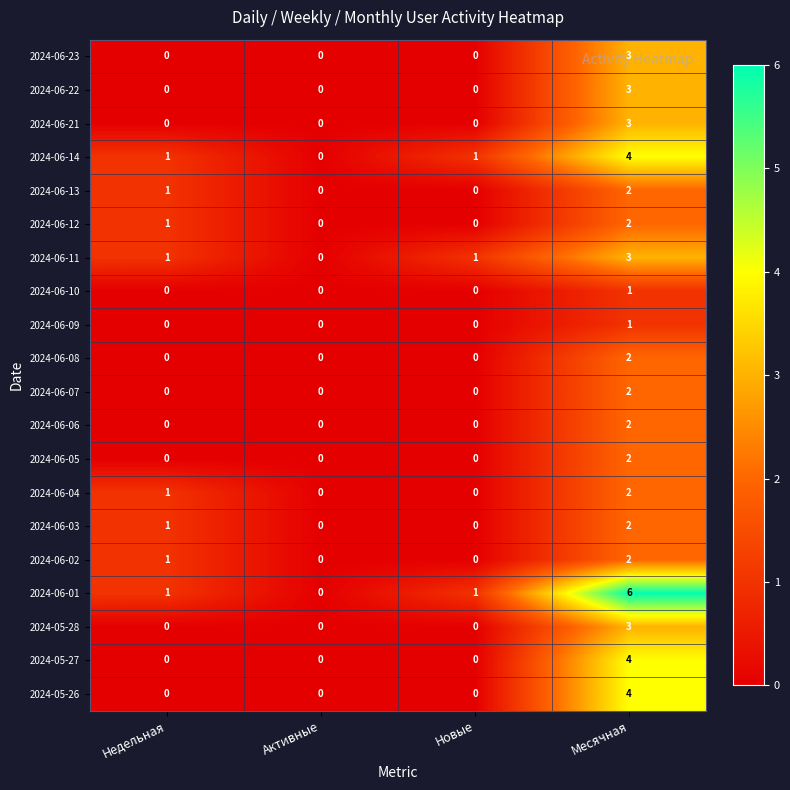

How many positive values does the 2024-06-07 series have?

1